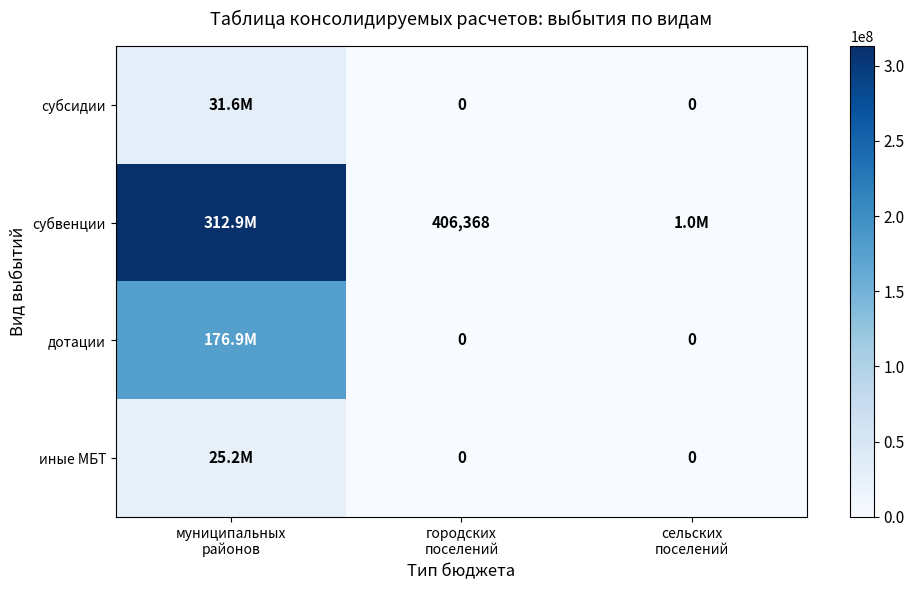

Rank the categories by дотации value from lowest to highest.

городских поселений, сельских поселений, муниципальных районов